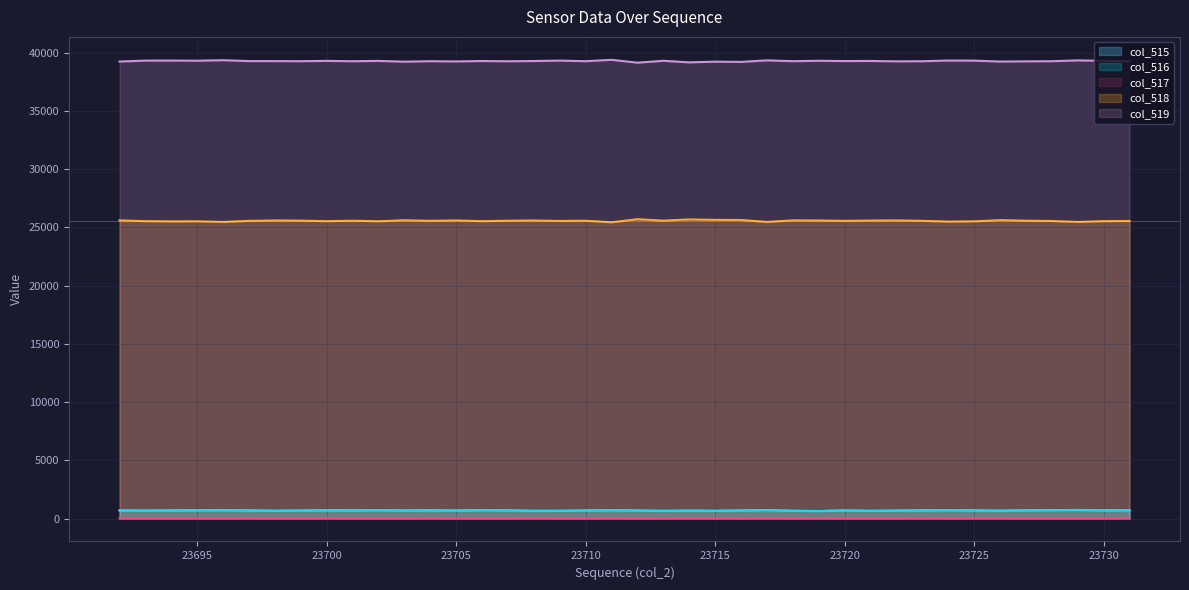

Reading left to right, list all the values displayed in this chart.

col_515: 23692=695	23693=682	23694=698	23695=706	23696=714	23697=700	23698=665	23699=688	23700=707	23701=698	23702=715	23703=696	23704=705	23705=691	23706=717	23707=701	23708=660	23709=662	23710=696	23711=713	23712=691	23713=654	23714=683	23715=662	23716=693	23717=727	23718=663	23719=640	23720=694	23721=658	23722=683	23723=705	23724=712	23725=699	23726=674	23727=705	23728=718	23729=734	23730=701	23731=713
col_516: 23692=694	23693=682	23694=698	23695=706	23696=714	23697=699	23698=665	23699=688	23700=706	23701=698	23702=715	23703=696	23704=704	23705=691	23706=717	23707=701	23708=658	23709=662	23710=696	23711=712	23712=691	23713=654	23714=681	23715=660	23716=693	23717=725	23718=663	23719=640	23720=694	23721=658	23722=683	23723=702	23724=712	23725=698	23726=673	23727=705	23728=718	23729=734	23730=701	23731=712
col_517: 23692=1	23693=0	23694=0	23695=0	23696=0	23697=1	23698=0	23699=0	23700=1	23701=0	23702=0	23703=0	23704=1	23705=0	23706=0	23707=0	23708=2	23709=0	23710=0	23711=1	23712=0	23713=0	23714=2	23715=2	23716=0	23717=2	23718=0	23719=0	23720=0	23721=0	23722=0	23723=3	23724=0	23725=1	23726=1	23727=0	23728=0	23729=0	23730=0	23731=1
col_518: 23692=25600	23693=25533	23694=25512	23695=25519	23696=25465	23697=25559	23698=25594	23699=25578	23700=25532	23701=25571	23702=25526	23703=25612	23704=25563	23705=25596	23706=25533	23707=25573	23708=25590	23709=25553	23710=25571	23711=25435	23712=25702	23713=25576	23714=25683	23715=25644	23716=25632	23717=25467	23718=25601	23719=25590	23720=25561	23721=25587	23722=25597	23723=25564	23724=25496	23725=25518	23726=25622	23727=25575	23728=25548	23729=25463	23730=25534	23731=25547
col_519: 23692=39240	23693=39320	23694=39325	23695=39310	23696=39356	23697=39276	23698=39276	23699=39269	23700=39296	23701=39266	23702=39294	23703=39227	23704=39267	23705=39248	23706=39285	23707=39261	23708=39285	23709=39320	23710=39268	23711=39387	23712=39142	23713=39305	23714=39169	23715=39229	23716=39210	23717=39341	23718=39271	23719=39305	23720=39280	23721=39290	23722=39255	23723=39266	23724=39327	23725=39318	23726=39239	23727=39255	23728=39269	23729=39338	23730=39300	23731=39275